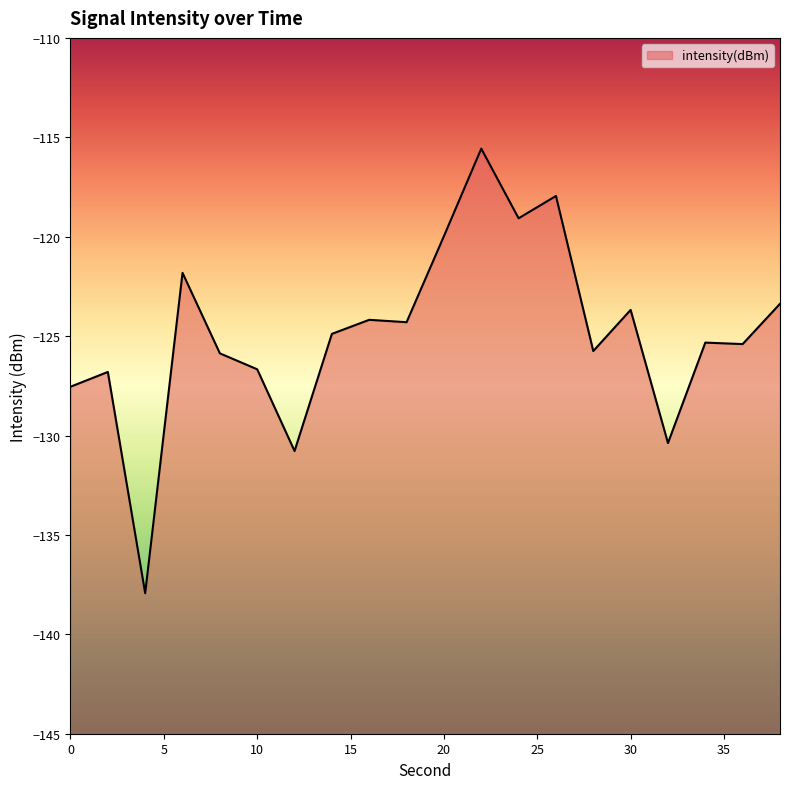

What is the approximate value at 34?

-125.3